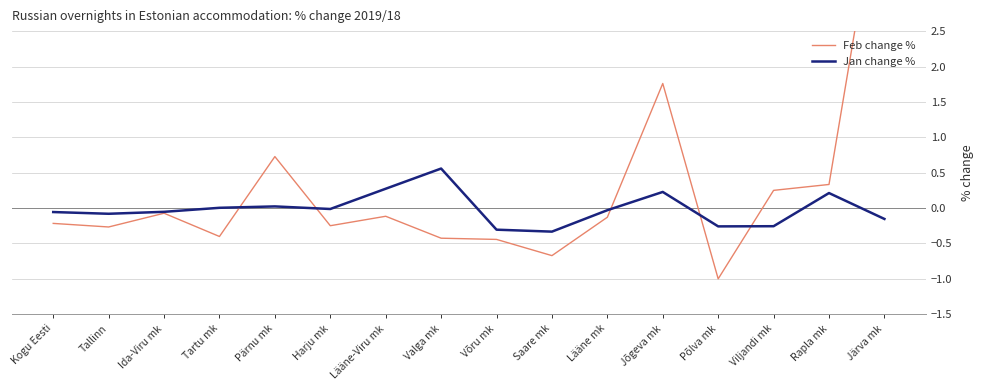

Which series has the widest spread of values?

Feb change %